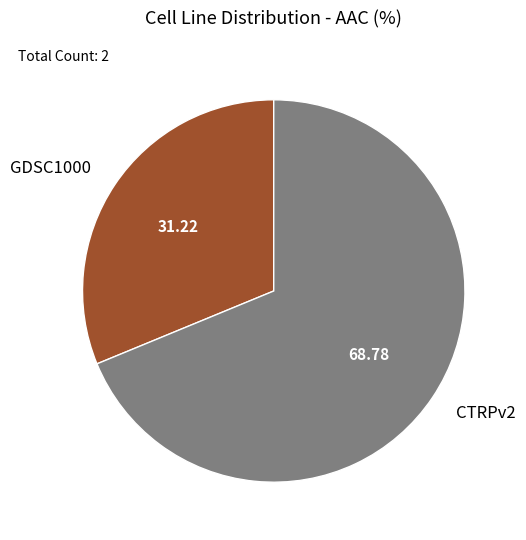

True or false: GDSC1000 accounts for 31% of the total.

True